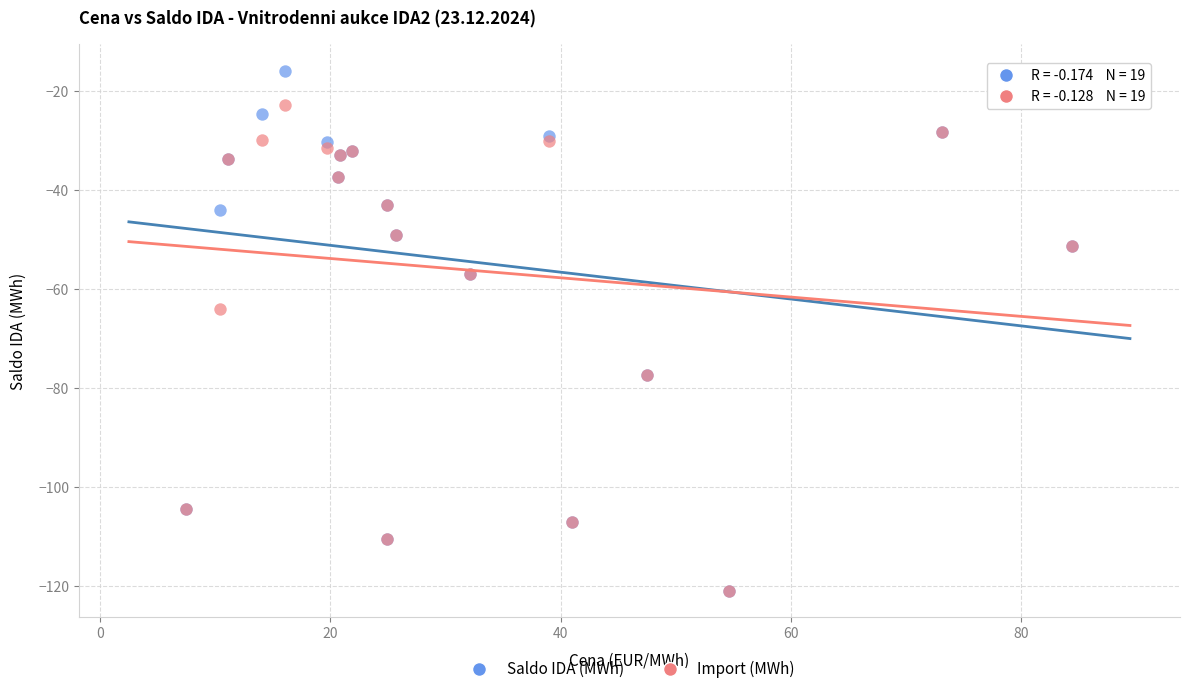

In the Saldo IDA (MWh) series, what Y value is closest to -68?

-77.3